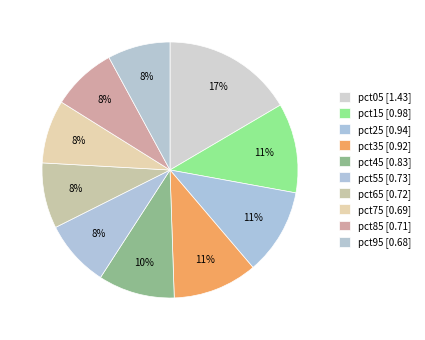

To the nearest percent, what is the difference between the largest and smallest slice percentages?

9%